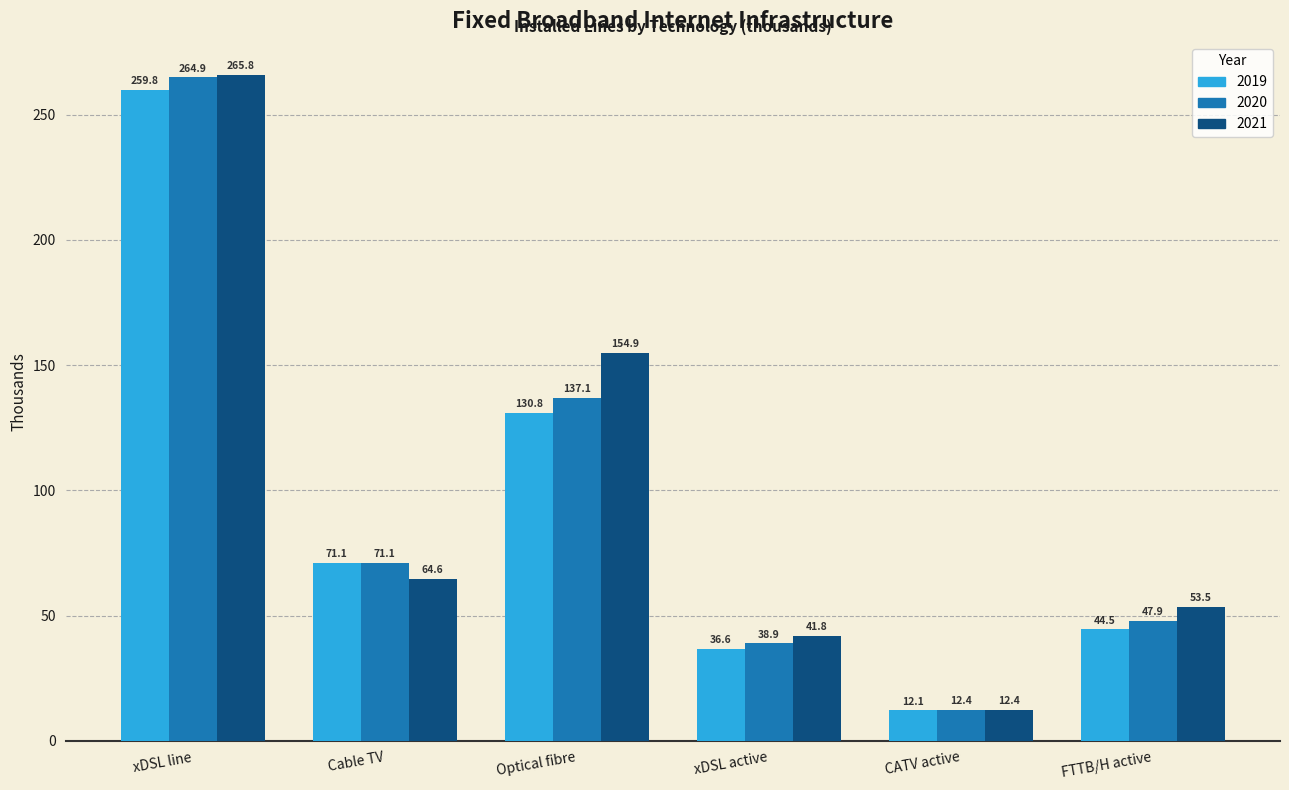

What position from the left is Optical fibre?

3